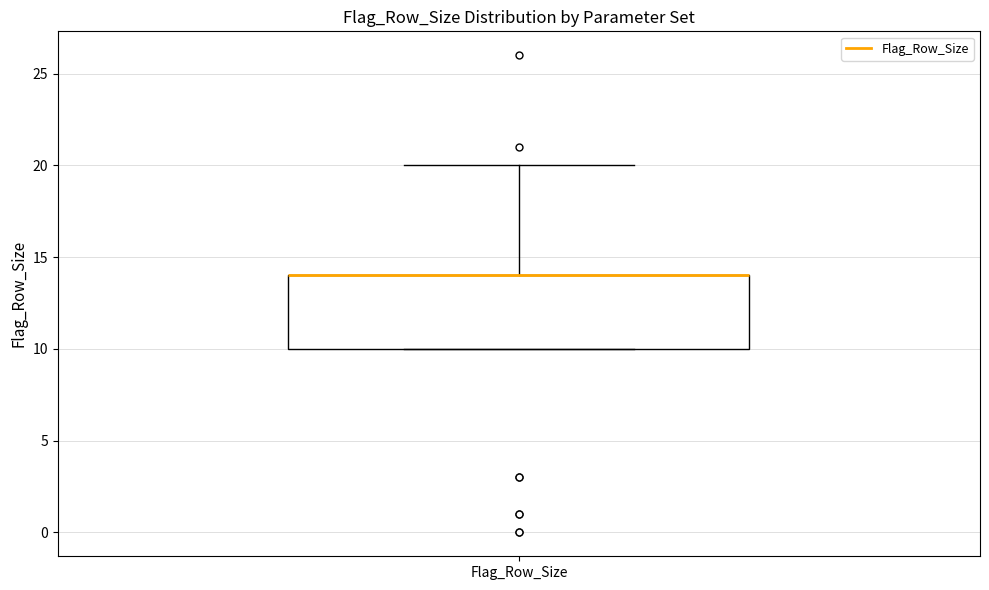

Transcribe this box plot: give where the median line is, the range the box spans, and where the two whiskers end, as read against the y-axis. The values are not printed on the chart, so give them approximately, as read against the axis.

median 14 (drawn on the box's upper edge), box 10 to 14, whiskers 10 to 20